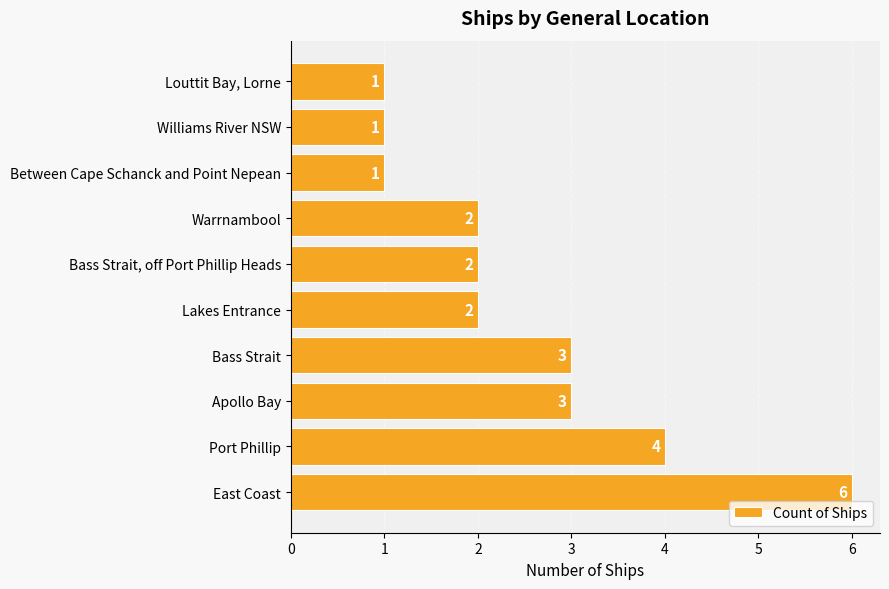

Does the chart contain stacked bars?

No